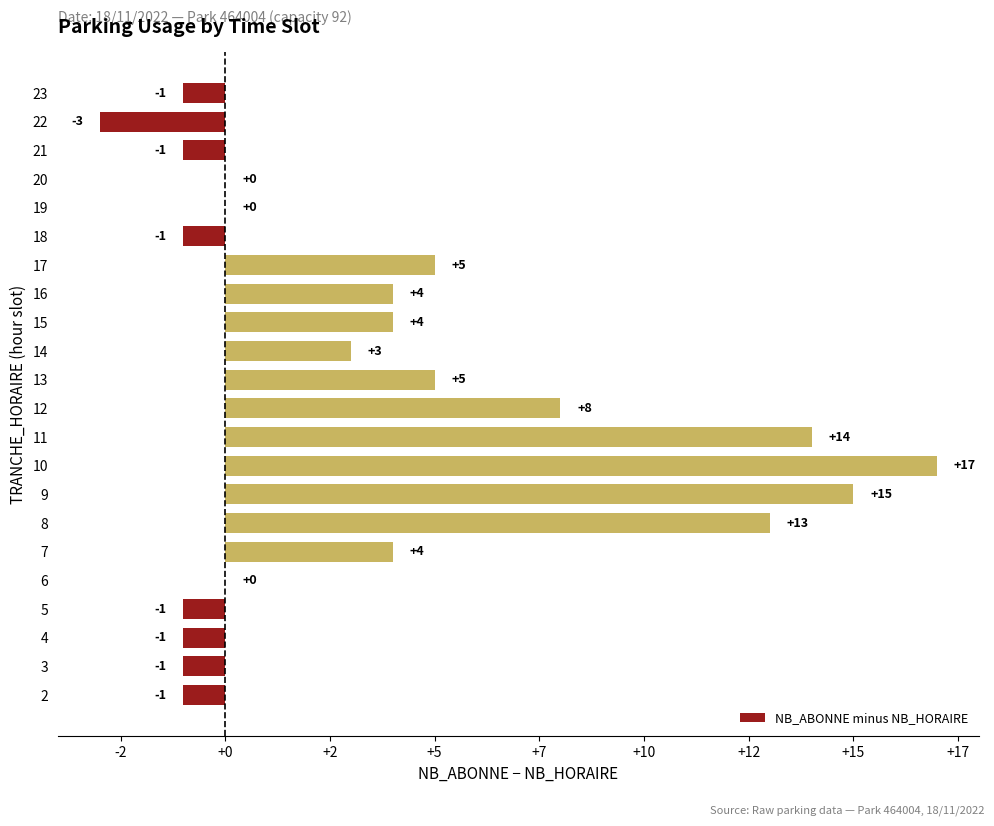

Are the bars horizontal?

Yes